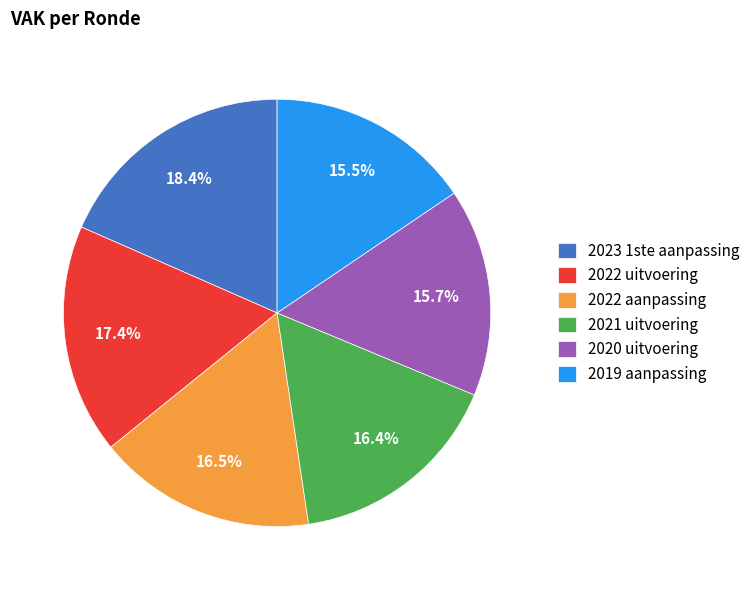

Which slice is the largest?

2023 1ste aanpassing